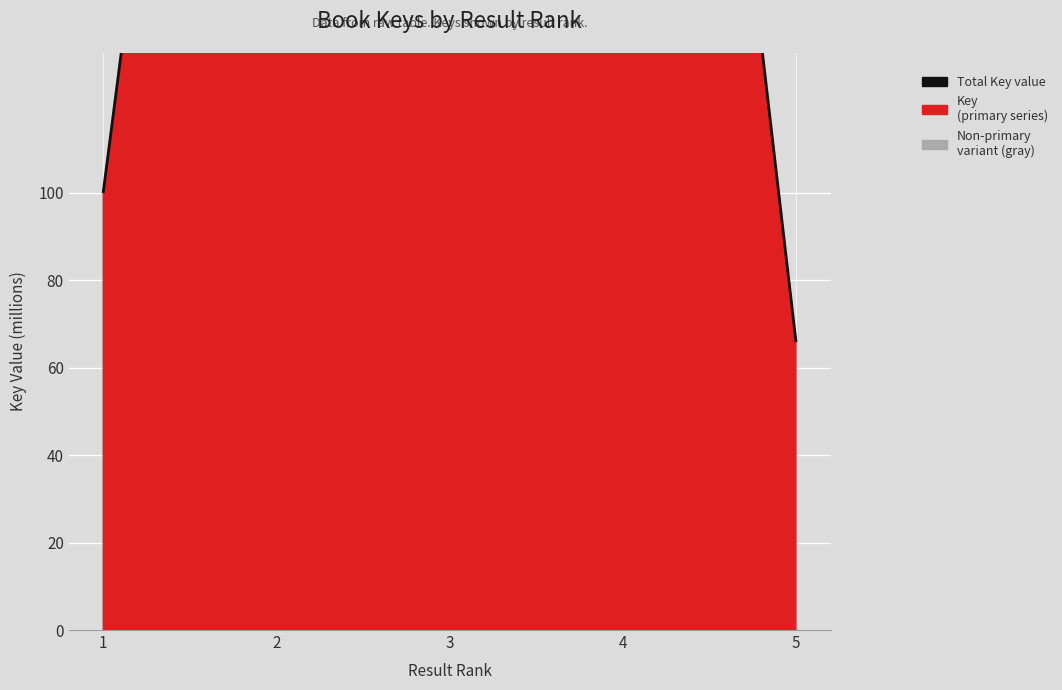

What is the difference between the maximum and minimum values?

340952748